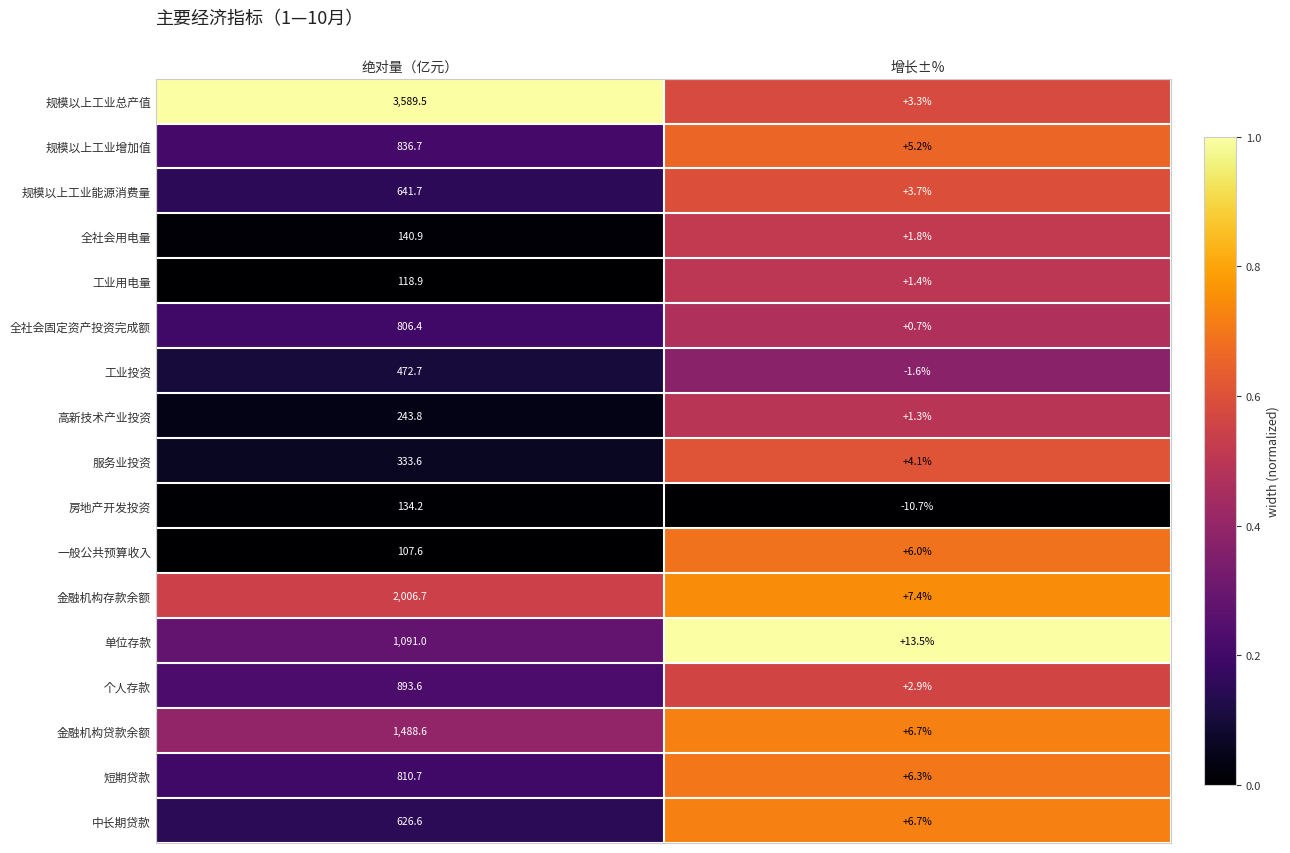

Between 绝对量（亿元） and 增长±%, which series saw the biggest shift?

规模以上工业总产值